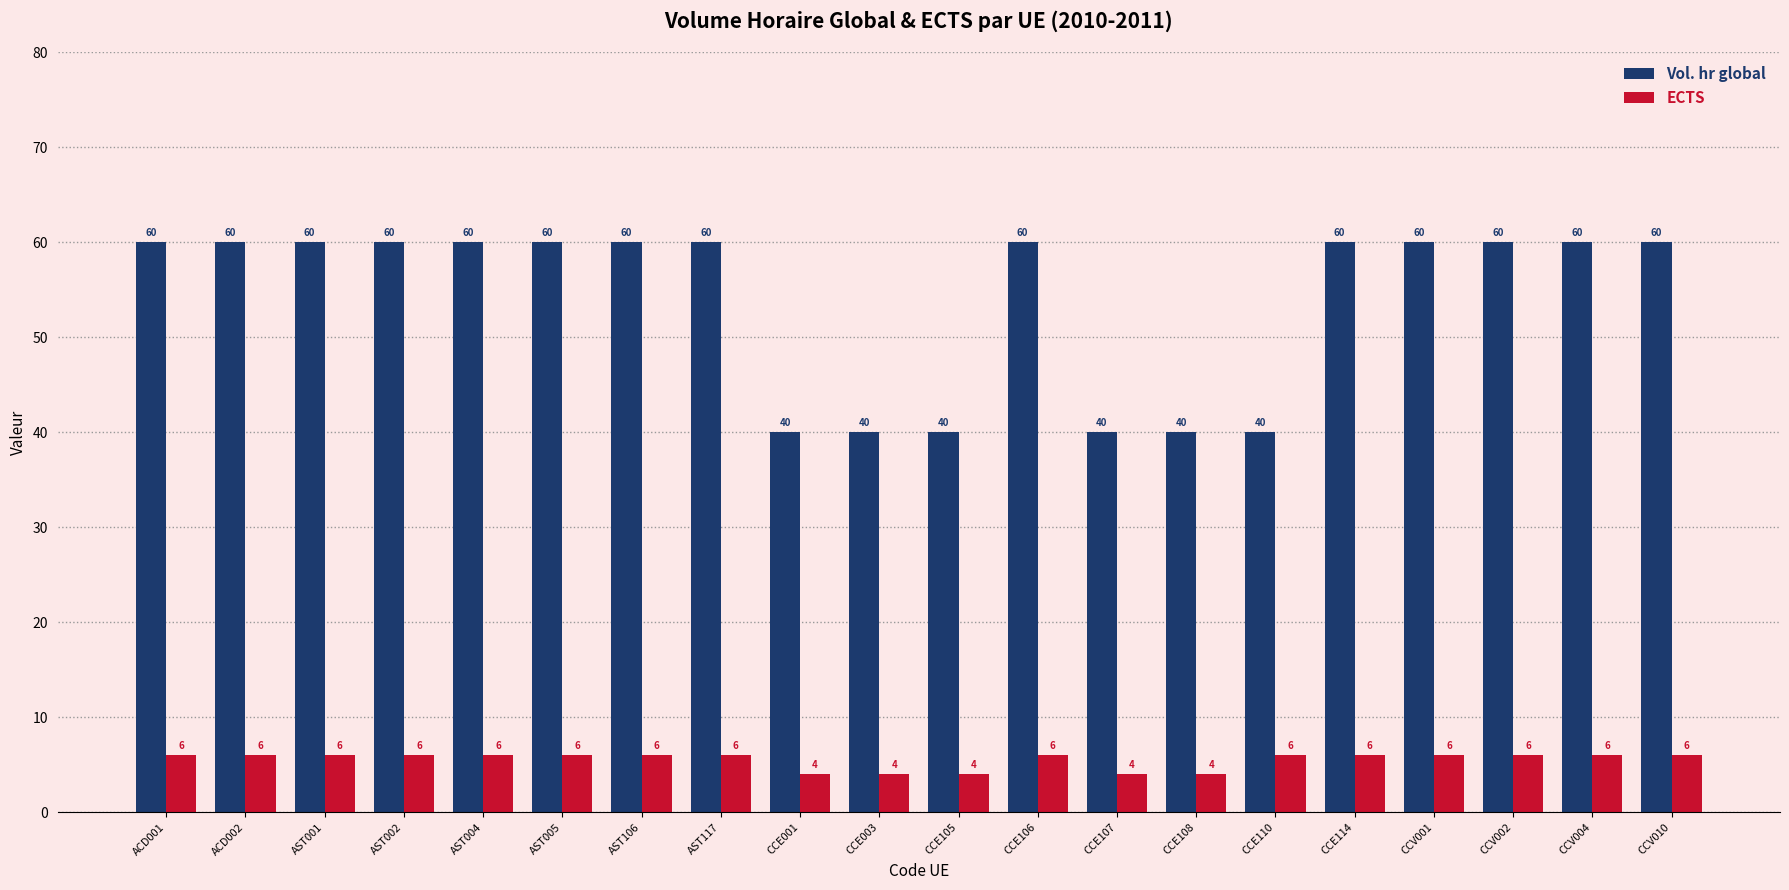

What is the difference between the maximum and minimum values in the ECTS series?

2